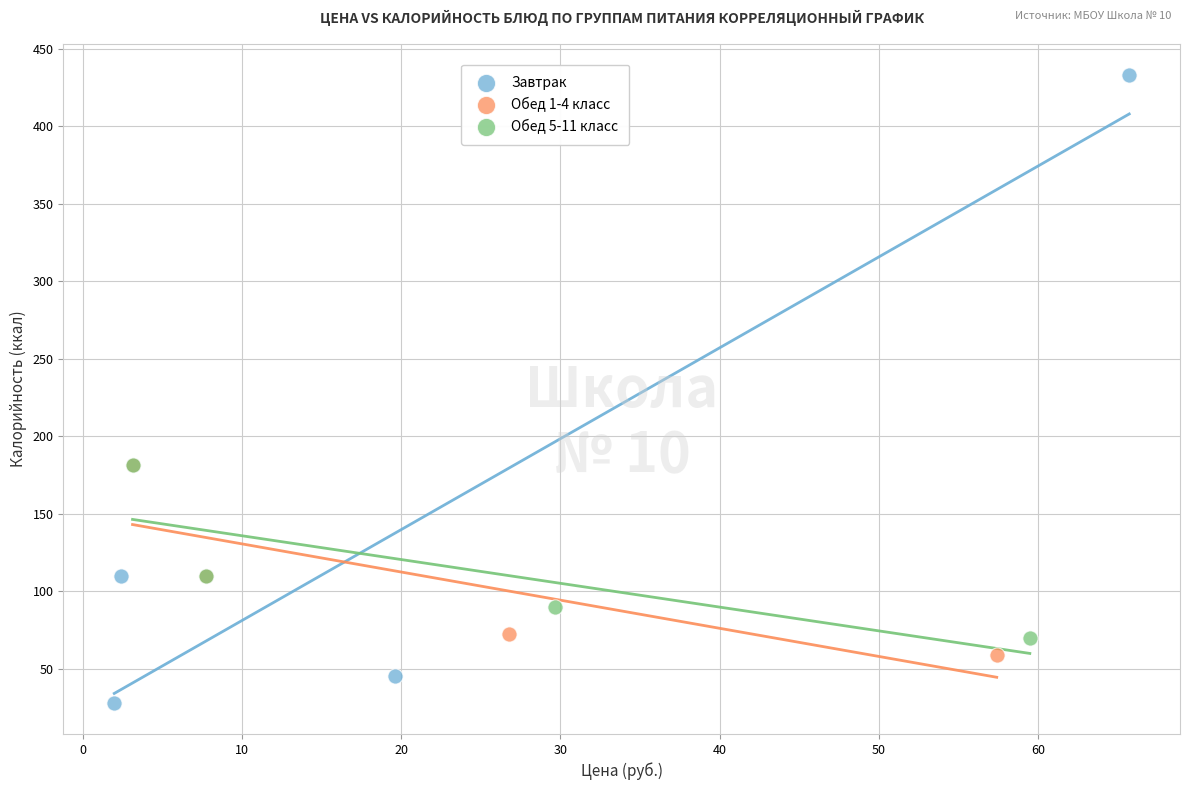

Which series contains the highest Y value?

Завтрак